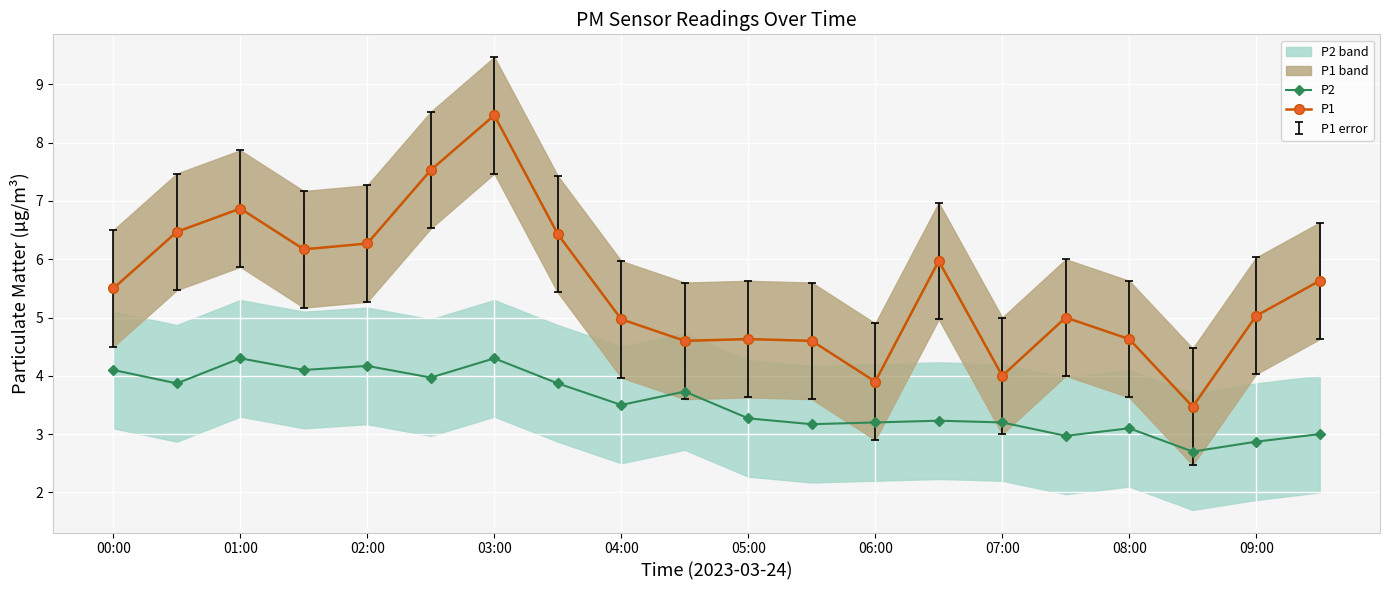

What are all the series names shown in the legend?

P2, P1